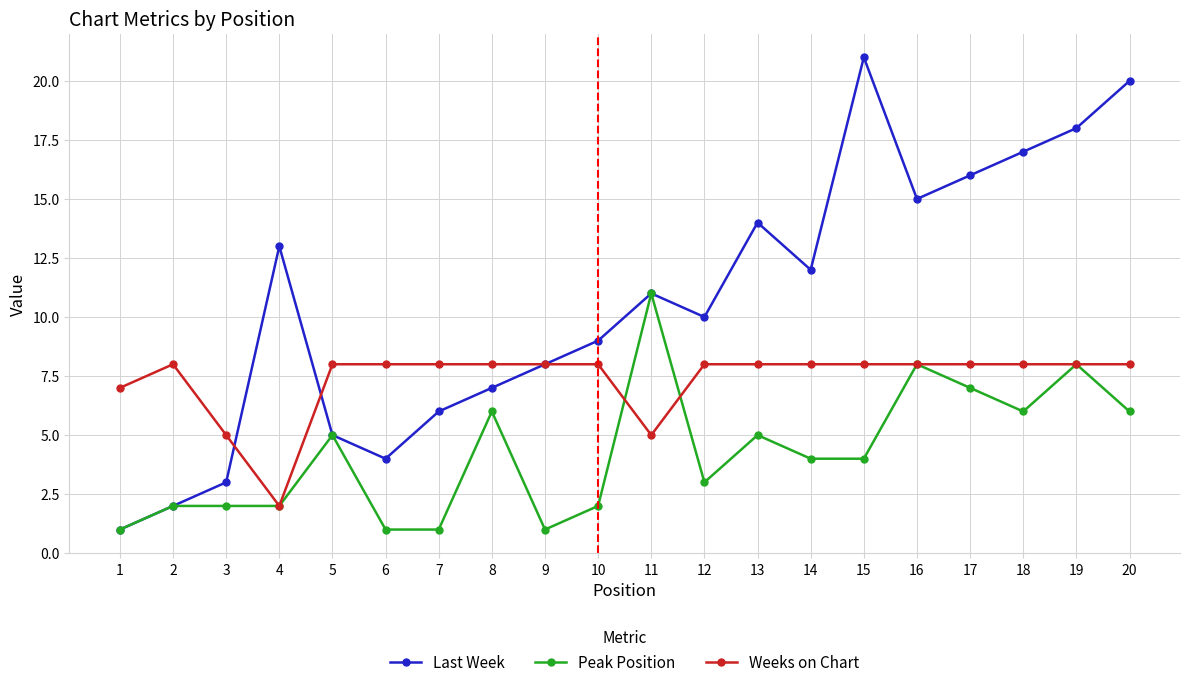

What value does the Weeks on Chart series have at 18?

8